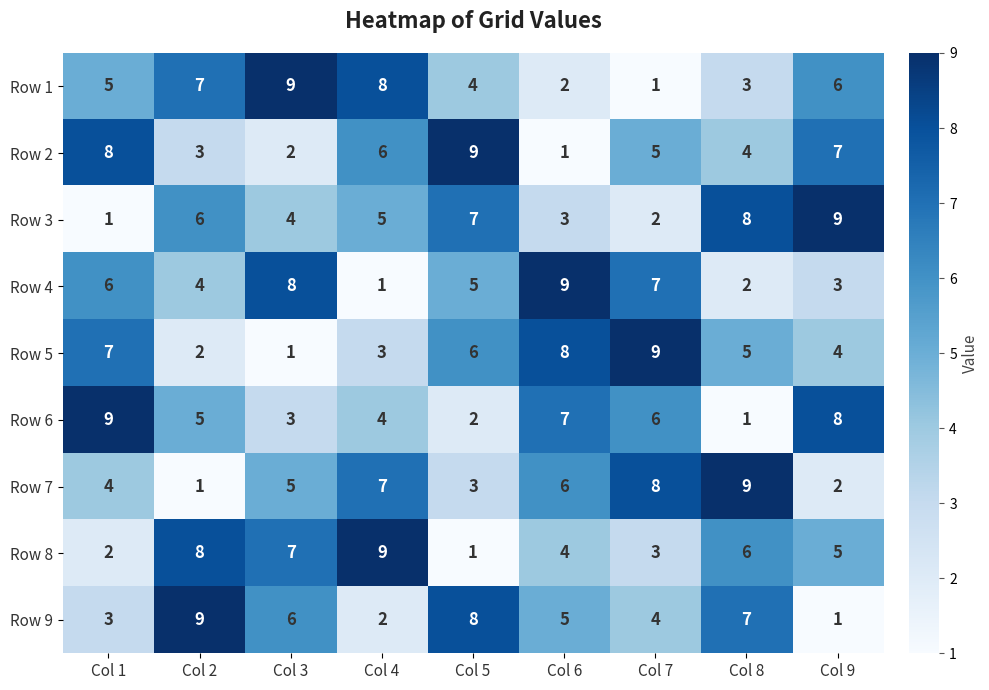

How many distinct data groups are displayed?

9